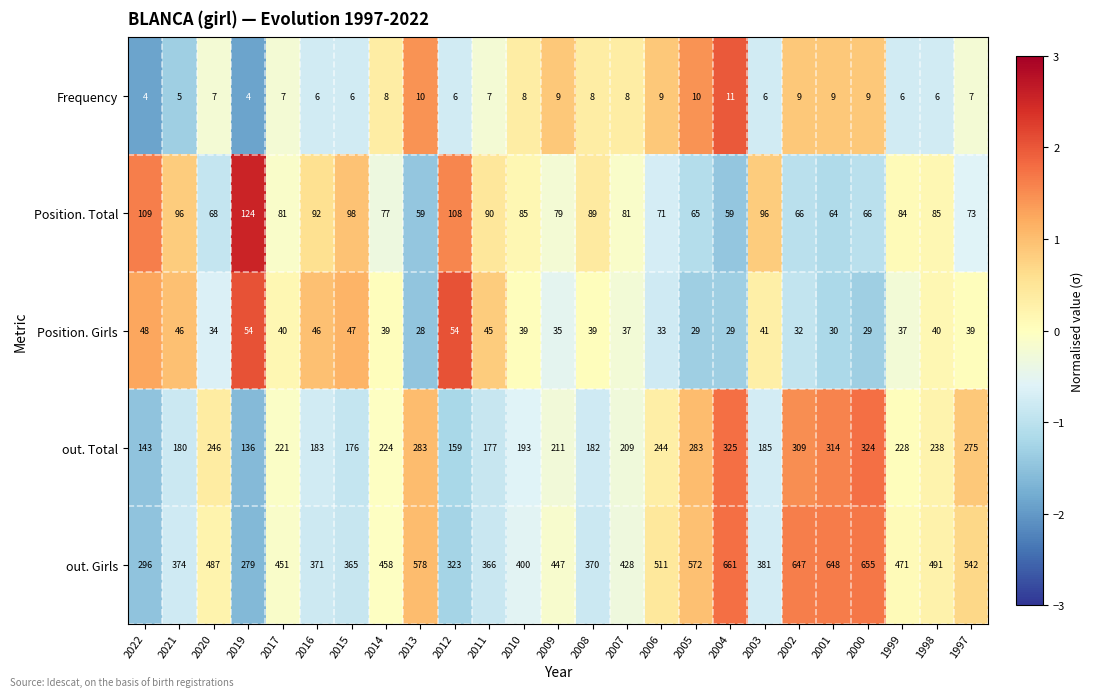

Which series has the largest total across all categories?

out. Girls